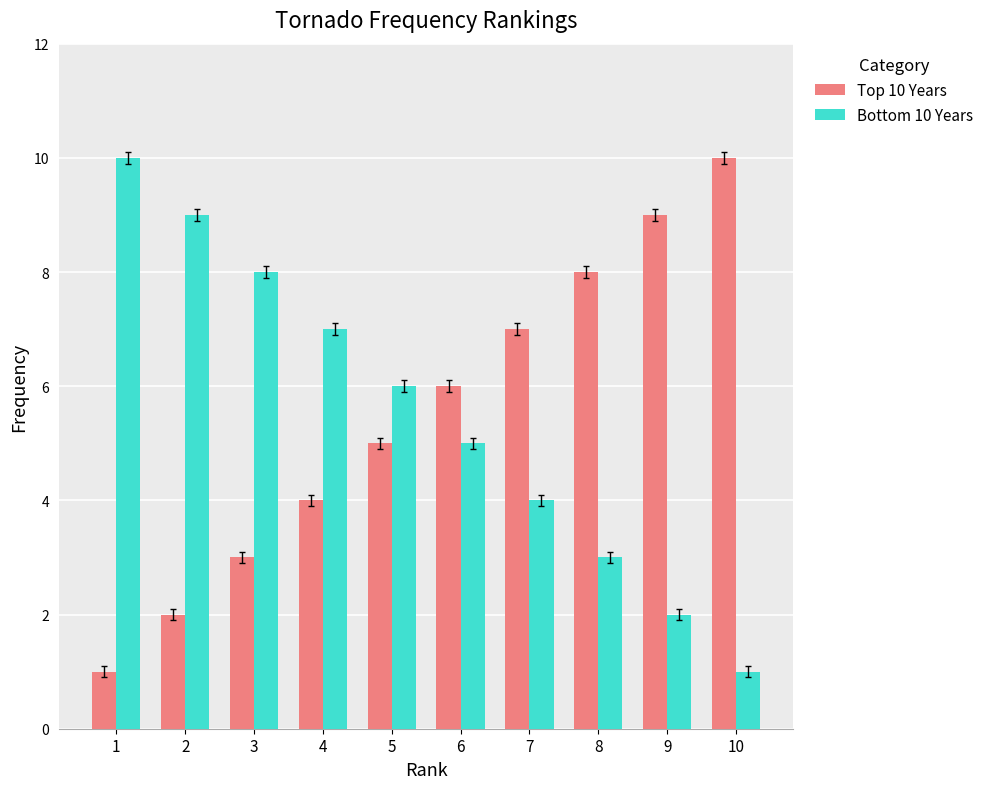

Rank the categories by Top 10 Years value from lowest to highest.

1, 2, 3, 4, 5, 6, 7, 8, 9, 10